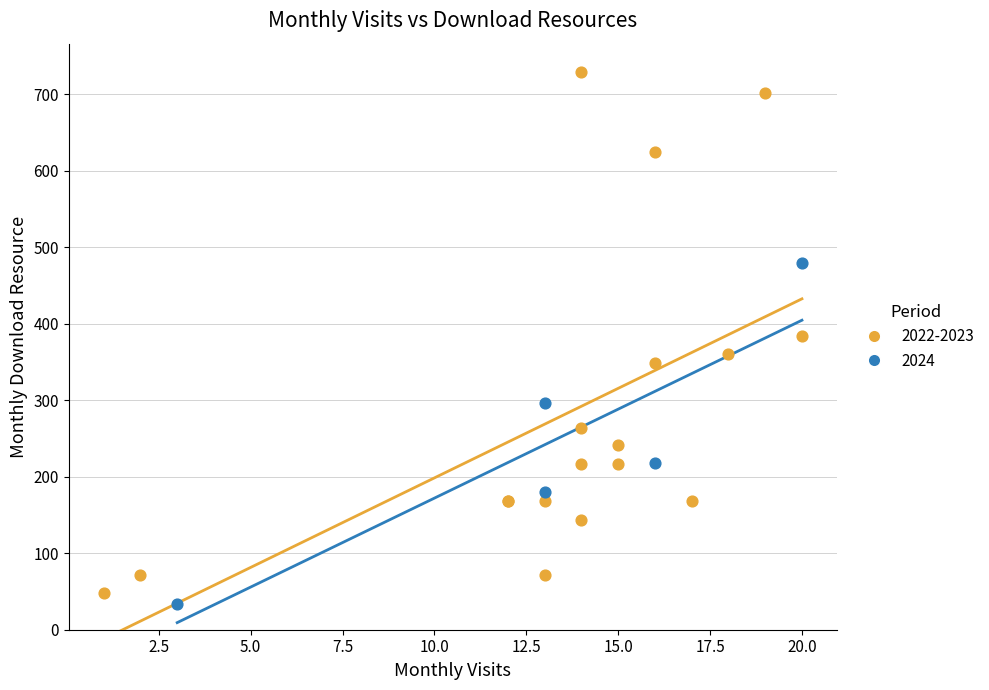

Which series contains the highest Y value?

2022-2023